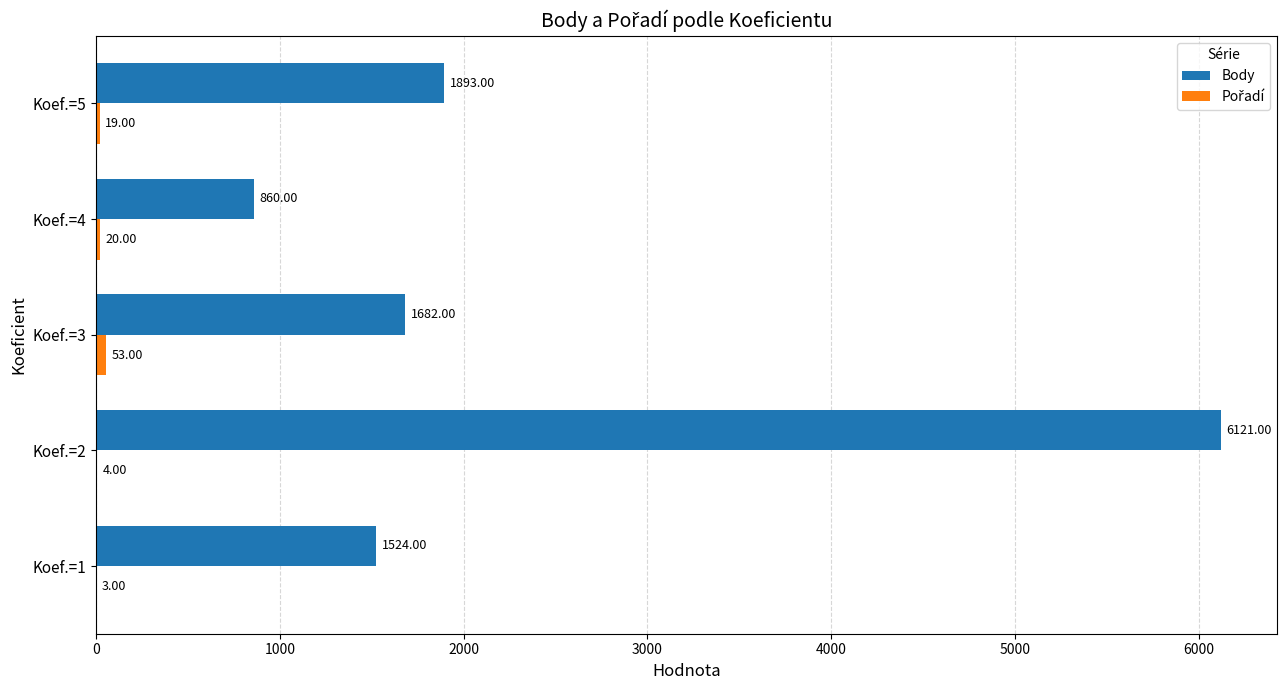

Between Koef.=1 and Koef.=5, which series saw the biggest shift?

Body